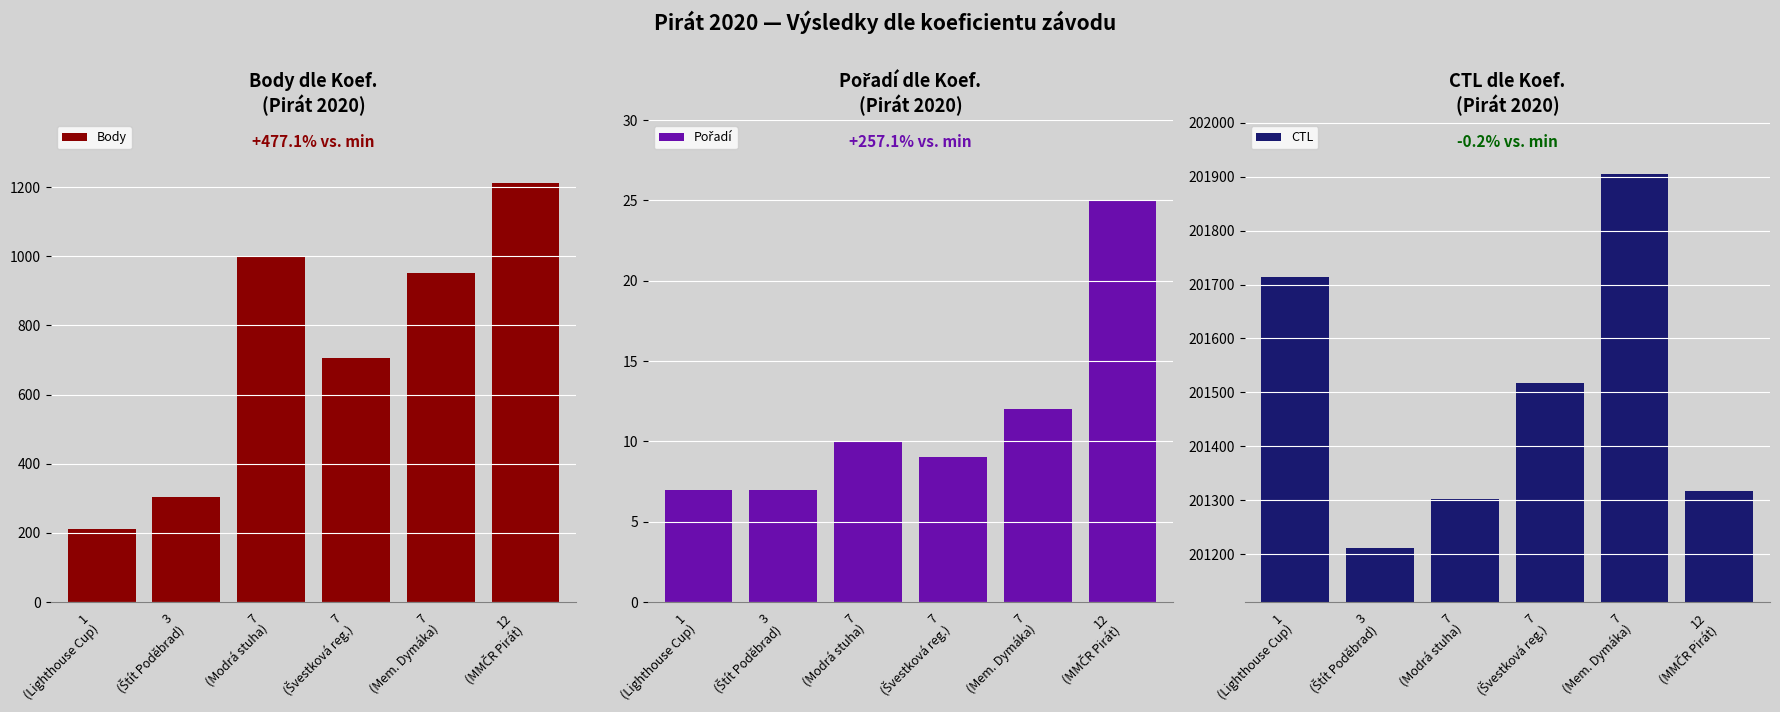

The CTL series shows 201212 at 3
(Štít Poděbrad). True or false?

True